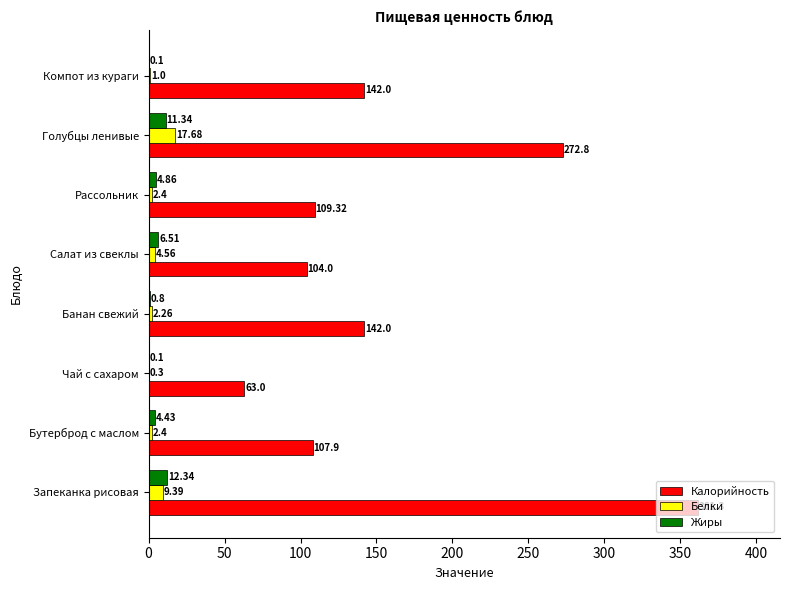

What is the average value of the Калорийность series?

162.8